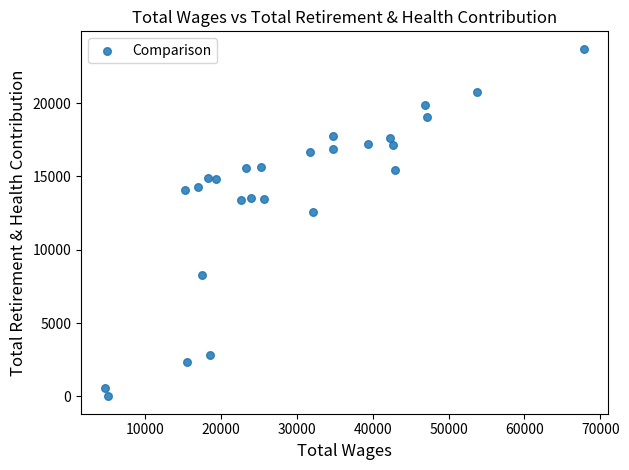

What is the range of Y values (max minus min)?

23710